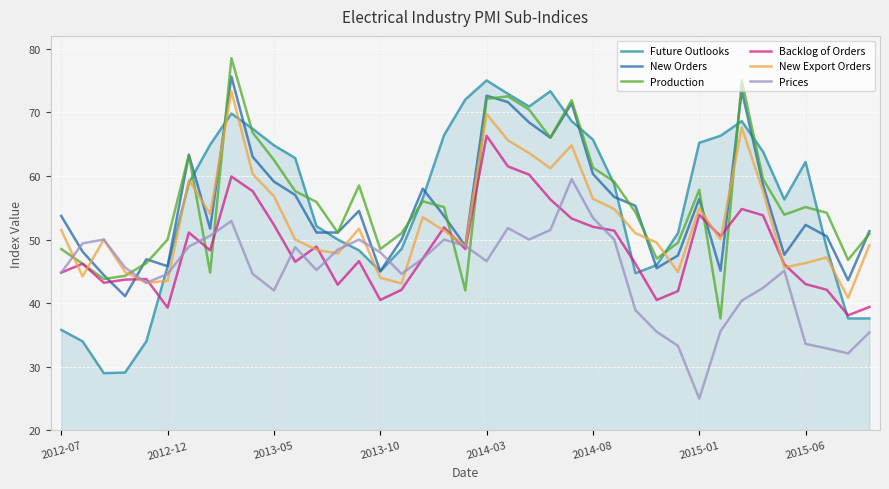

Rank the series by their maximum value, from highest to lowest.

Production, New Orders, Future Outlooks, New Export Orders, Backlog of Orders, Prices